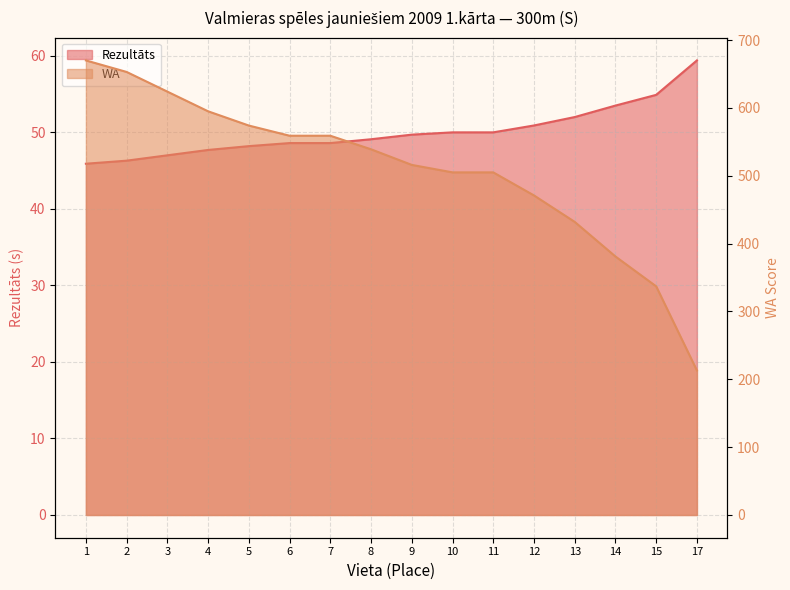

How many categories are shown in the chart?

16